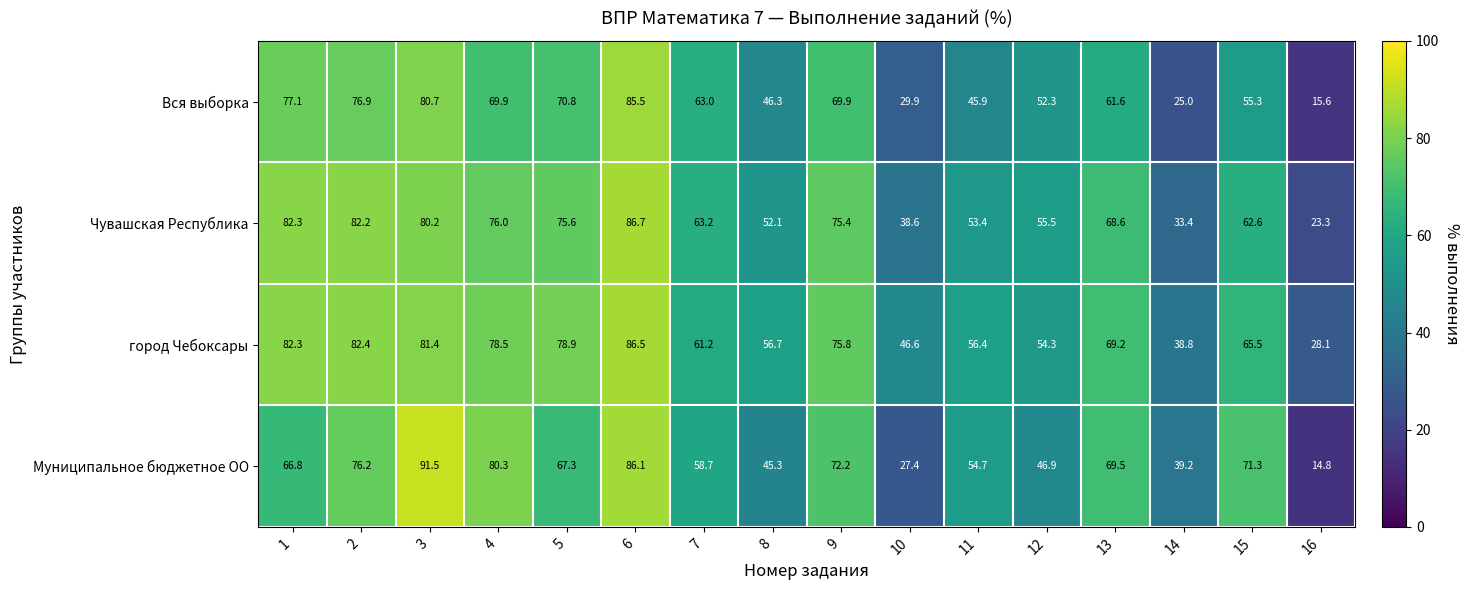

True or false: город Чебоксары has a value of 54.3 at 12.

True